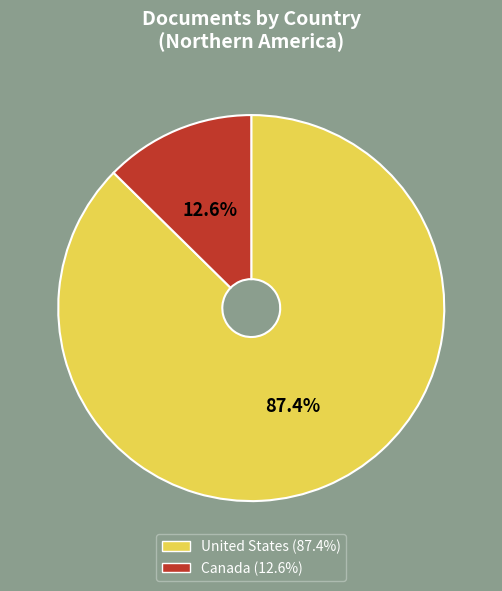

Does United States represent more than half of the total?

Yes